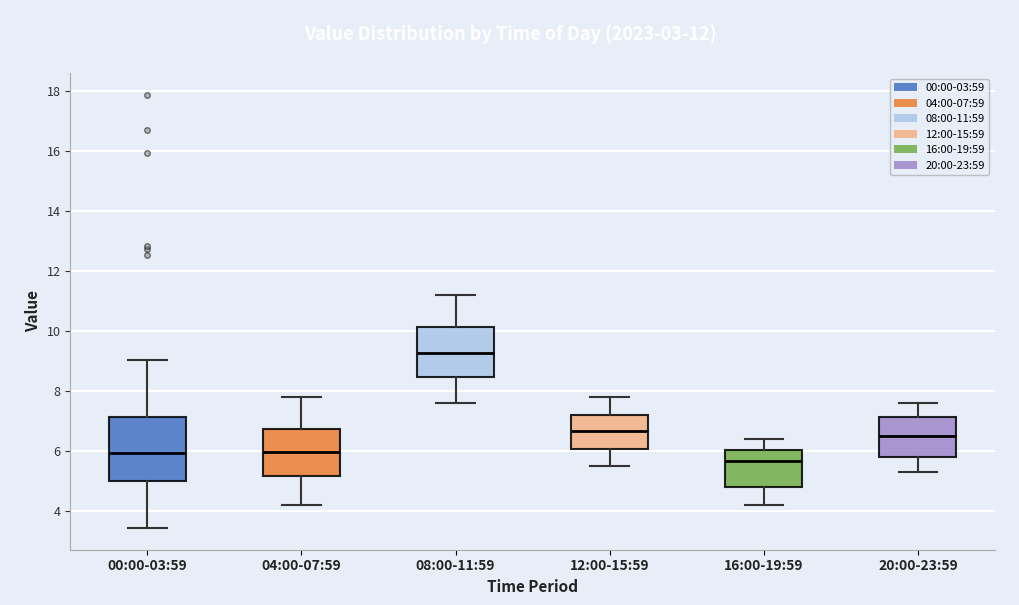

Which box's median line is the highest?

08:00-11:59